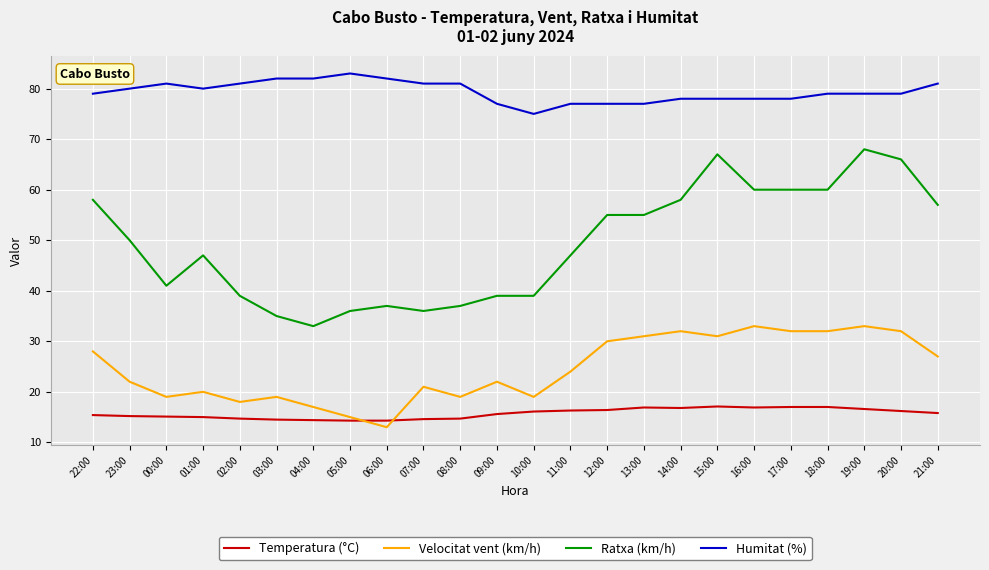

What are all the series names shown in the legend?

Temperatura (°C), Velocitat vent (km/h), Ratxa (km/h), Humitat (%)